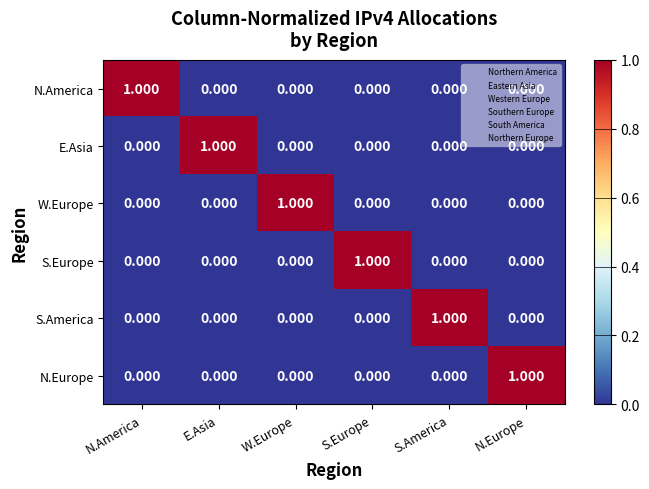

What is the spread (max minus min) of values at S.America?

1